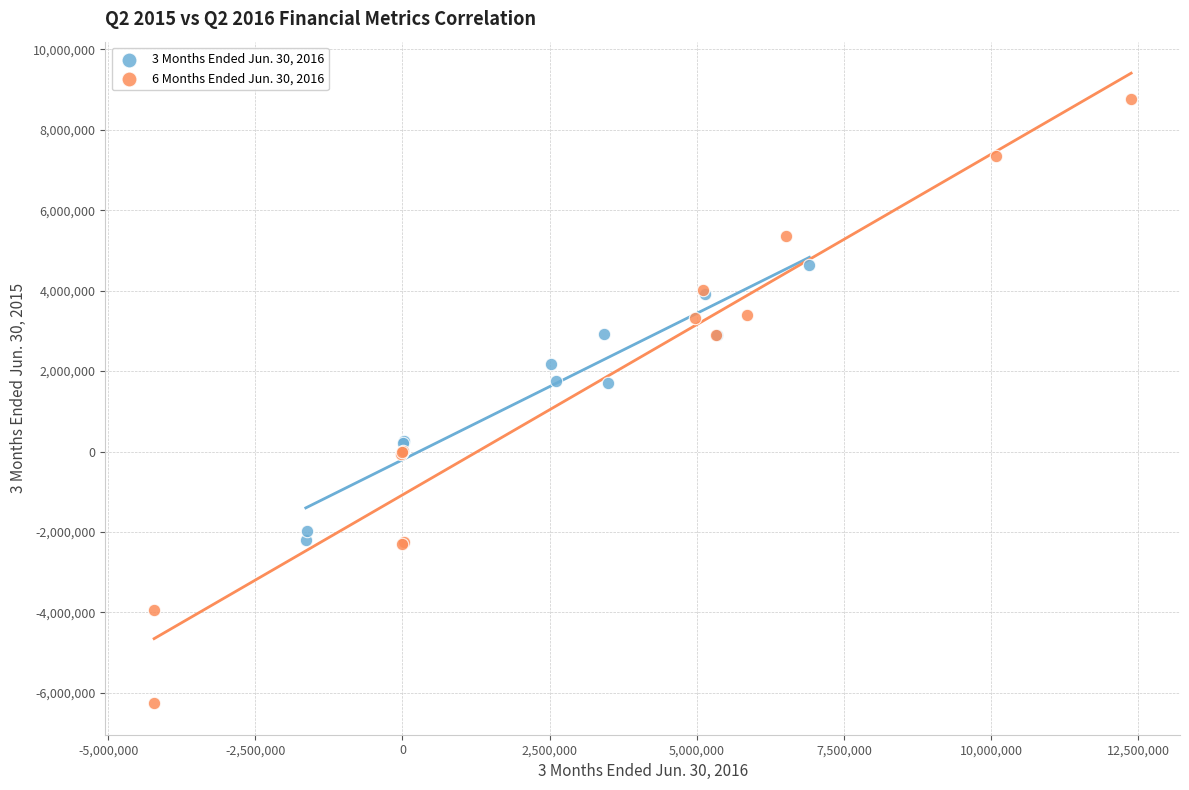

Which series reaches the minimum Y coordinate?

6 Months Ended Jun. 30, 2016